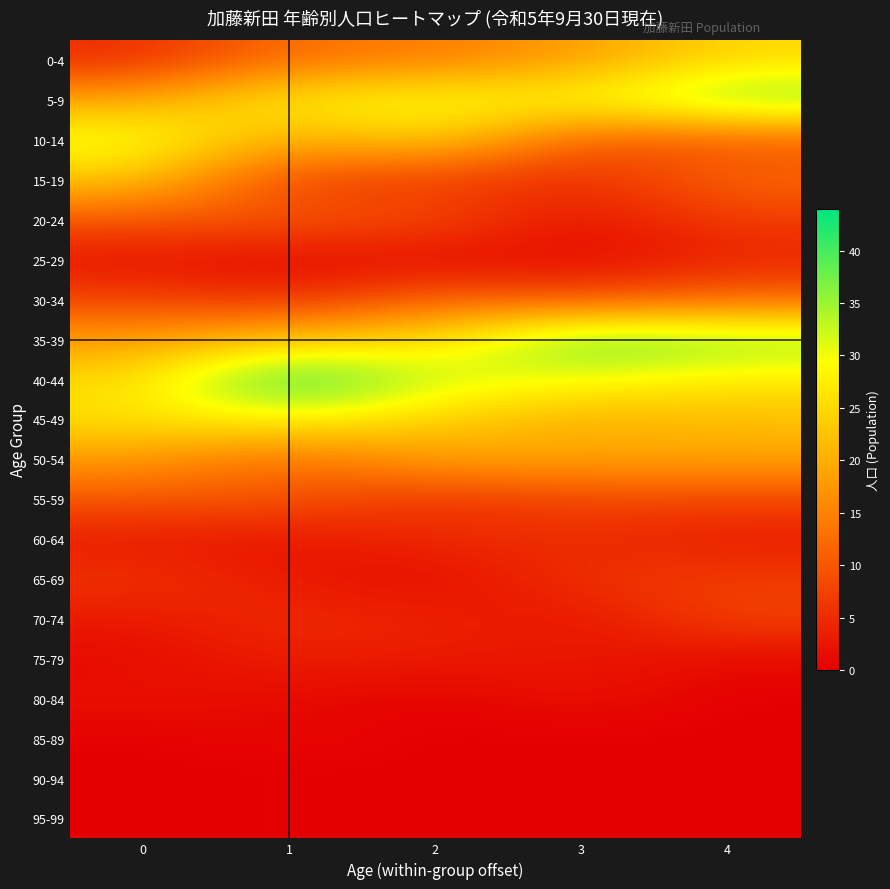

Rank the series at 0 from highest to lowest value.

10-14, 45-49, 40-44, 15-19, 5-9, 35-39, 50-54, 20-24, 55-59, 30-34, 65-69, 0-4, 60-64, 70-74, 25-29, 80-84, 75-79, 85-89, 90-94, 95-99